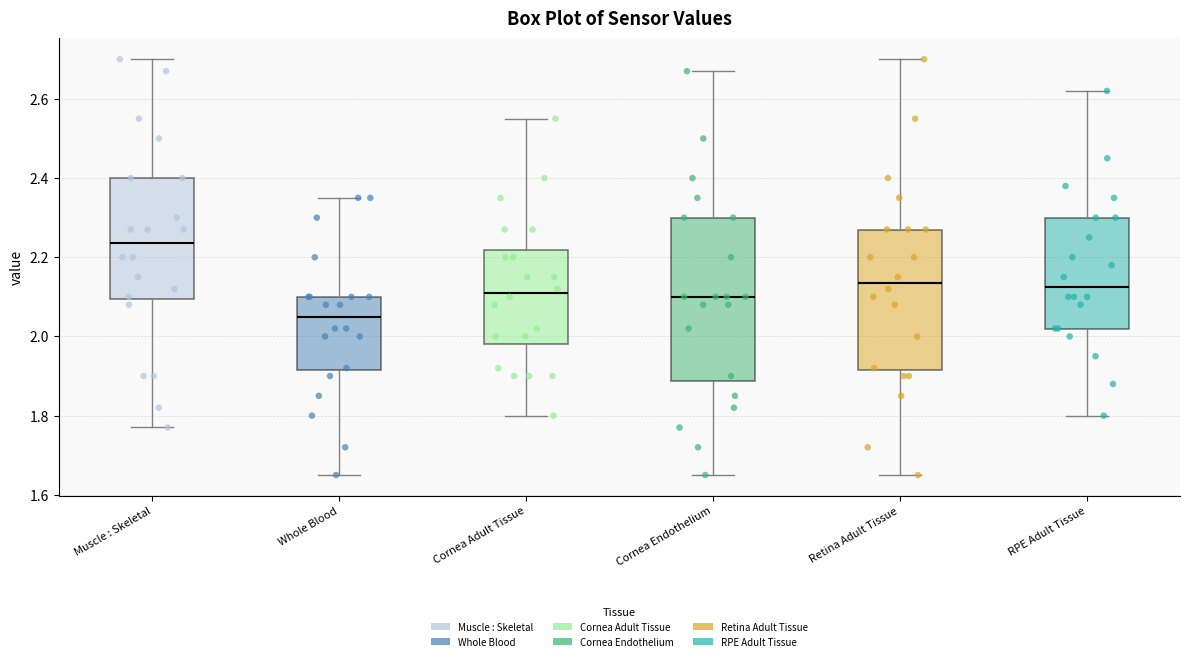

Where does the median line of the box for Whole Blood sit on the y-axis? The values are not printed on the chart, so give them approximately, as read against the axis.

2.06